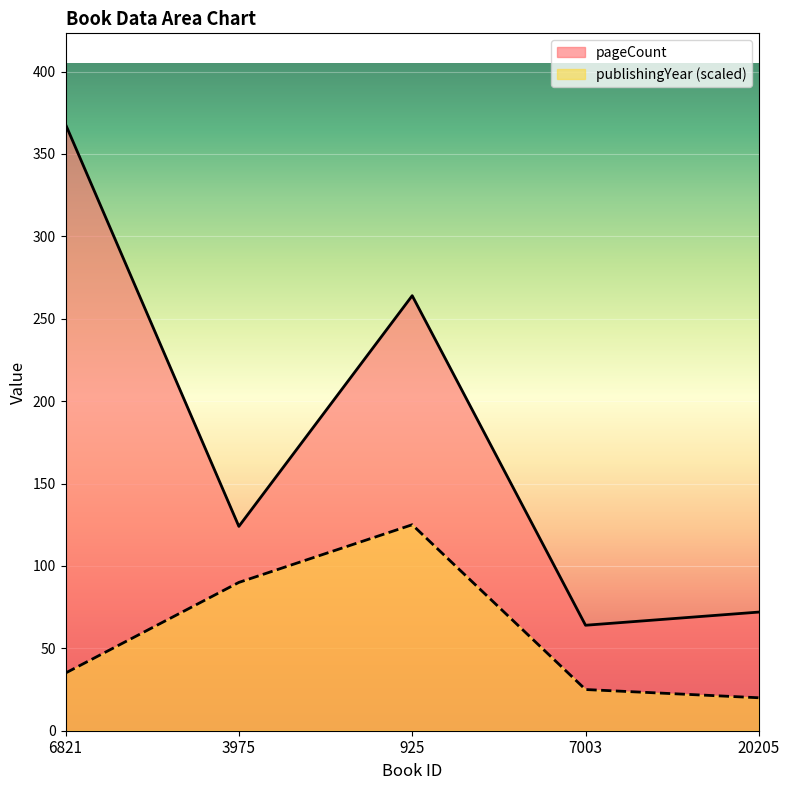

What is the difference between the highest and lowest values at 7003?

39